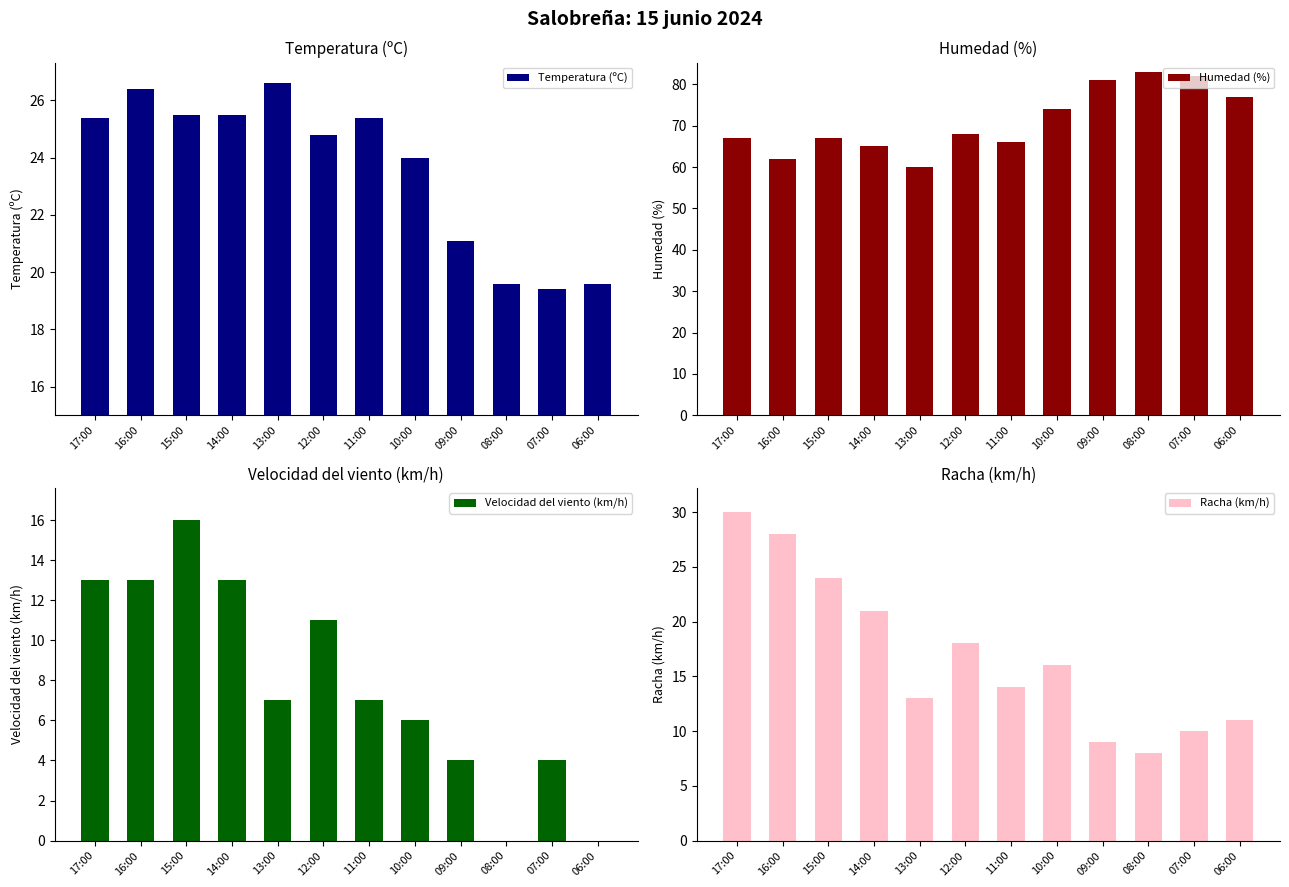

Between 16:00 and 13:00, which series saw the biggest shift?

Racha (km/h)